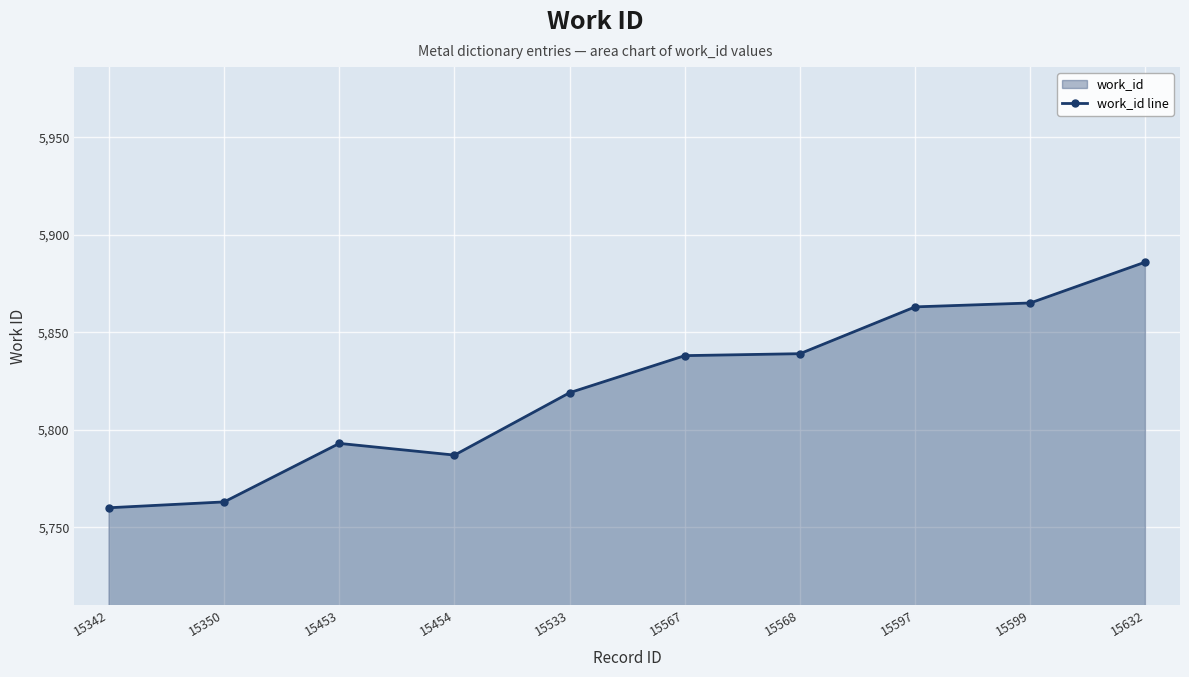

What is the value of the 6th point from the left?

5838